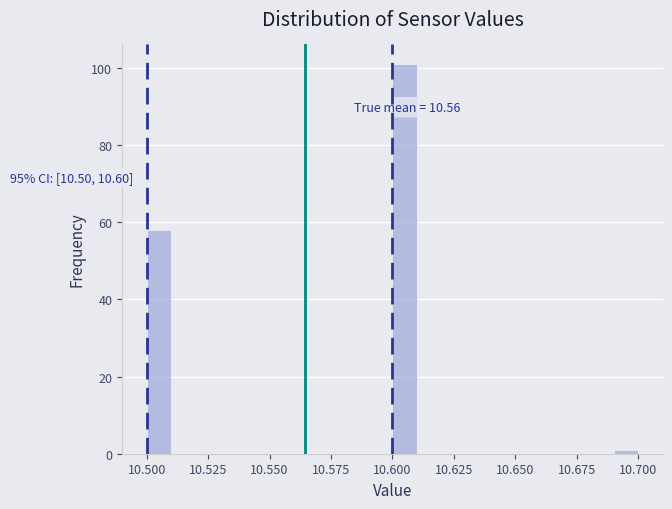

Around what value on the x-axis is the tallest bar? Give the approximate position of its centre, as read against the axis.

10.605